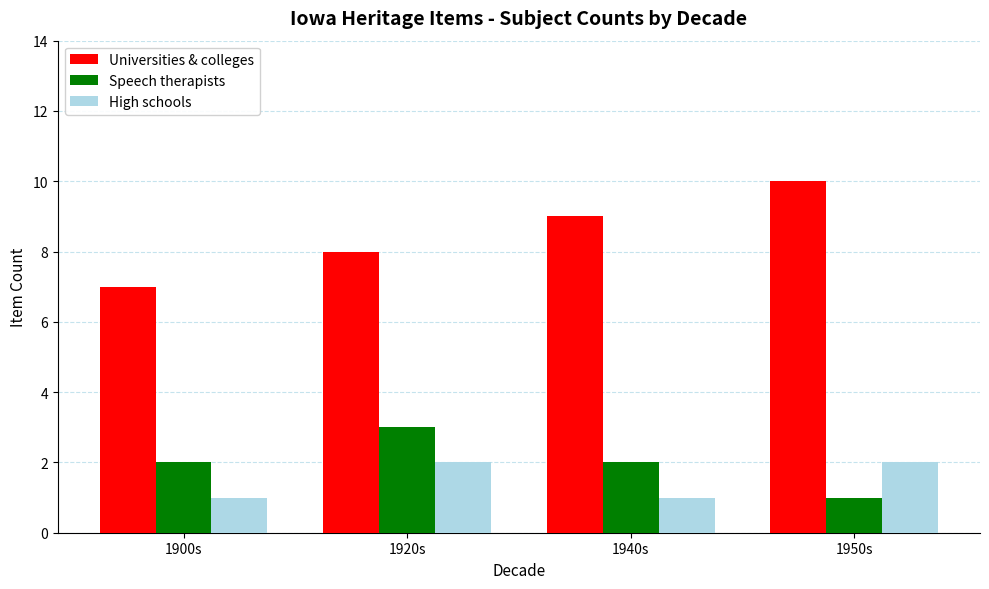

The Speech therapists series shows 2 at 1950s. True or false?

False